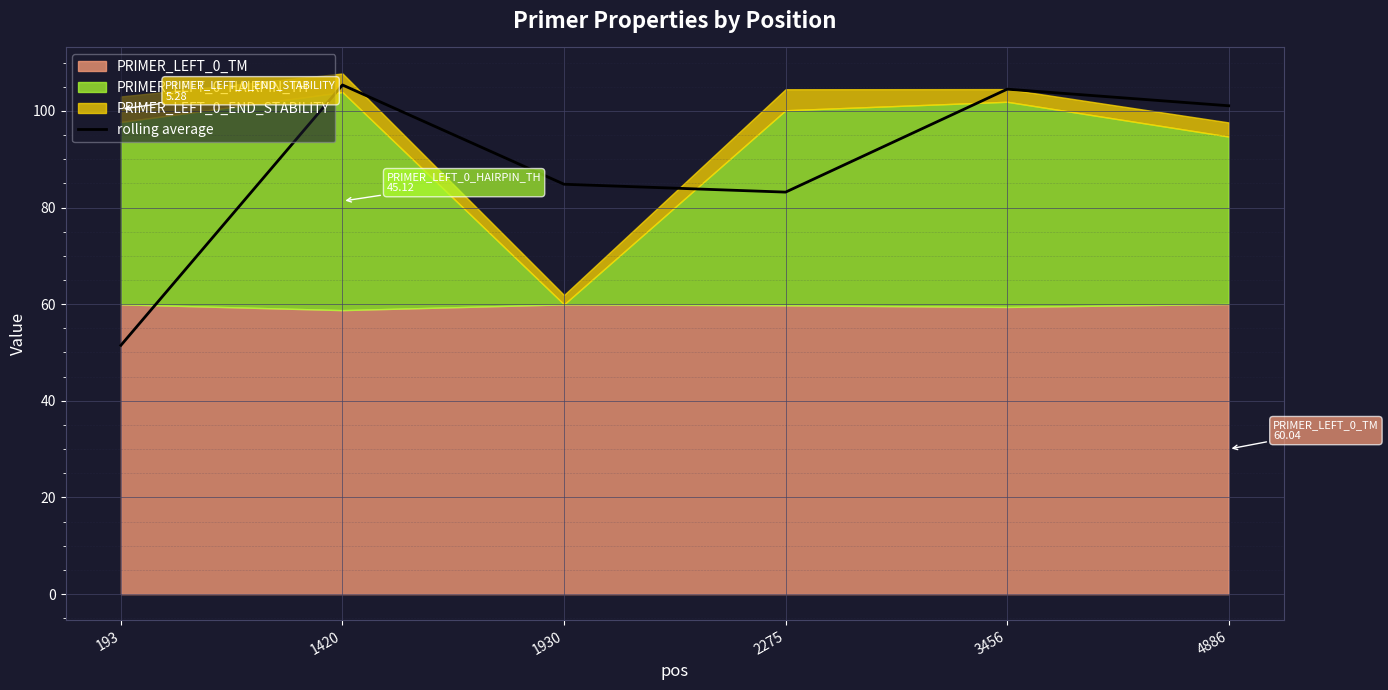

What is the value of the 5th point from the left?

104.5